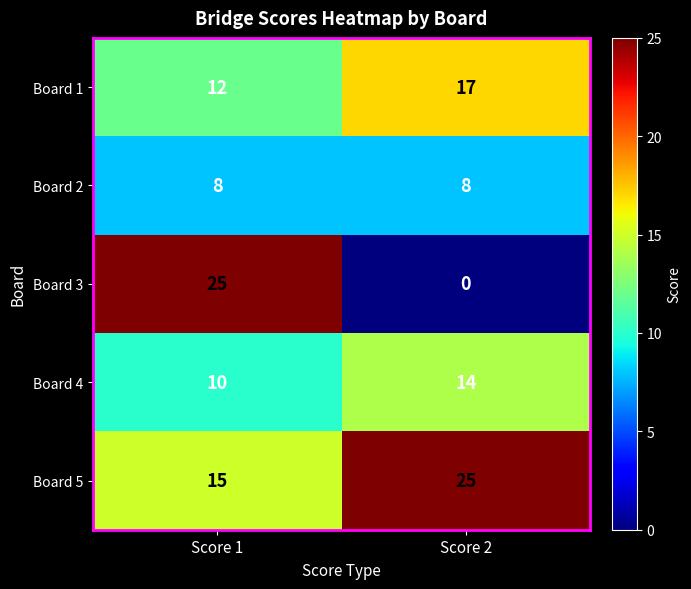

Reading right to left, transcribe all the data shown in this chart.

Board 1: Score 2=17	Score 1=12
Board 2: Score 2=8	Score 1=8
Board 3: Score 2=0	Score 1=25
Board 4: Score 2=14	Score 1=10
Board 5: Score 2=25	Score 1=15